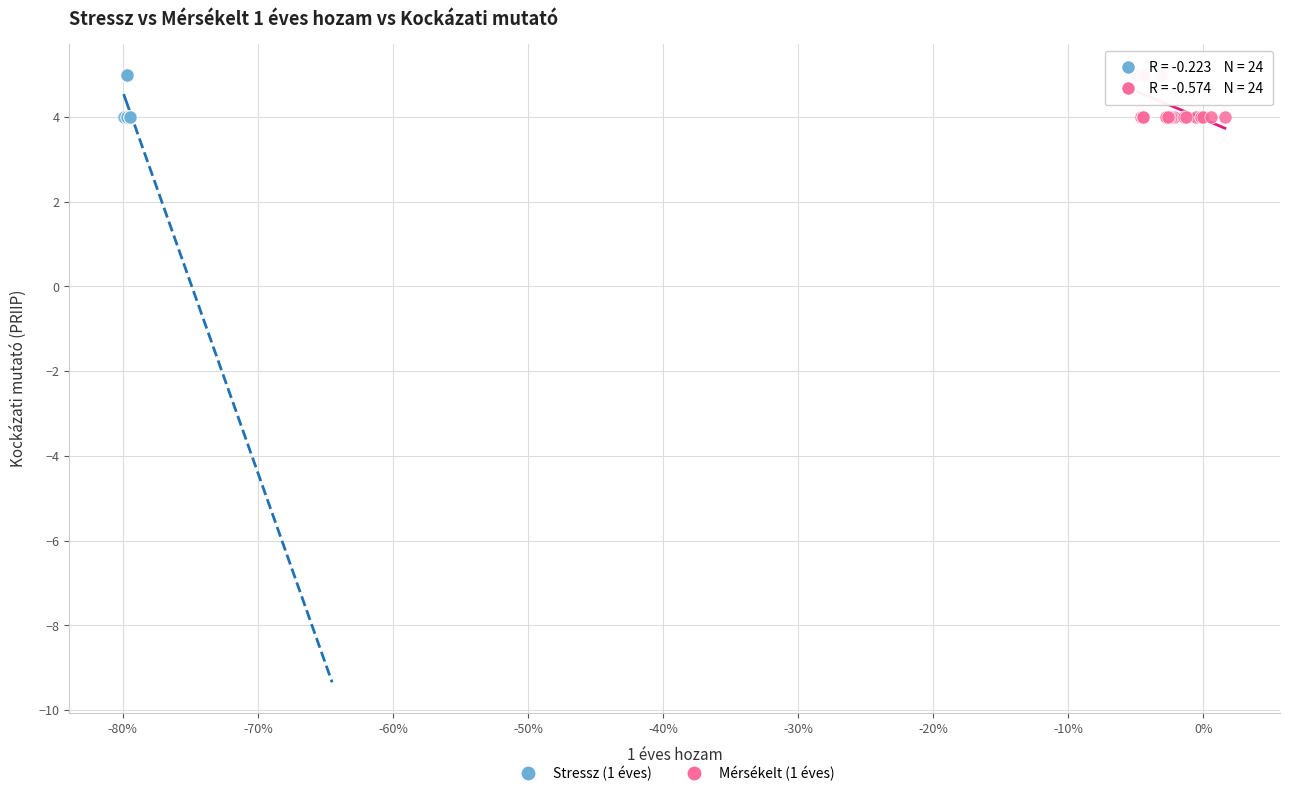

What are all the series names shown in the legend?

Stressz (1 éves), Mérsékelt (1 éves)